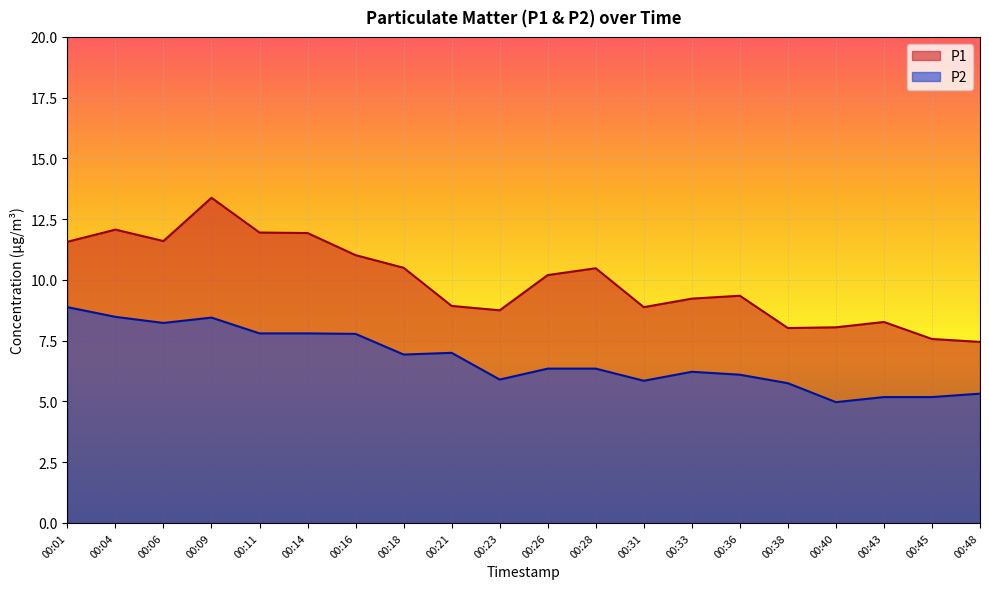

What is the value of the P2 point at the 10th from the left?

5.9